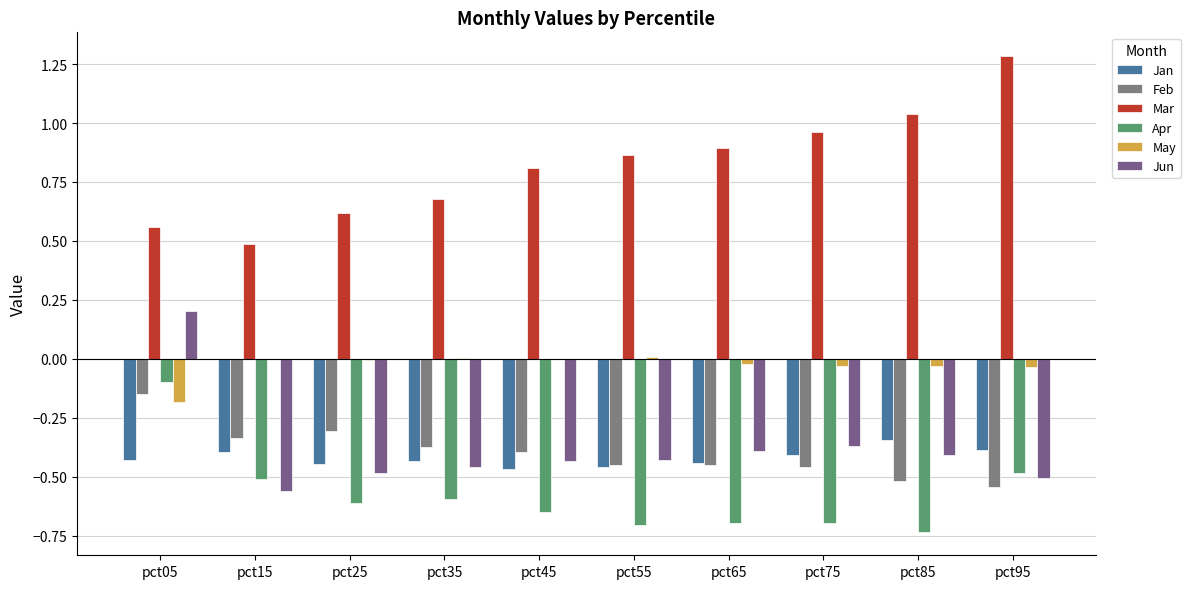

Is the value of Feb at pct75 greater than the value of May at pct95?

No